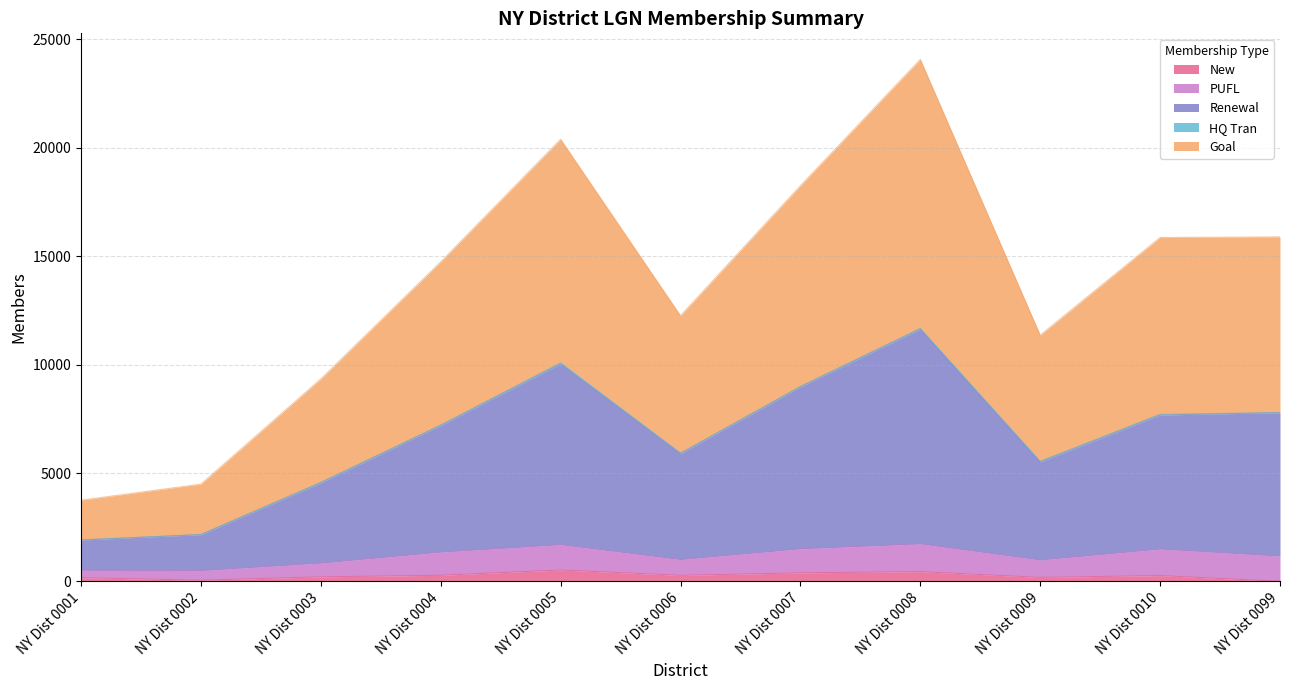

Which category has the lowest value in the New series?

NY Dist 0099